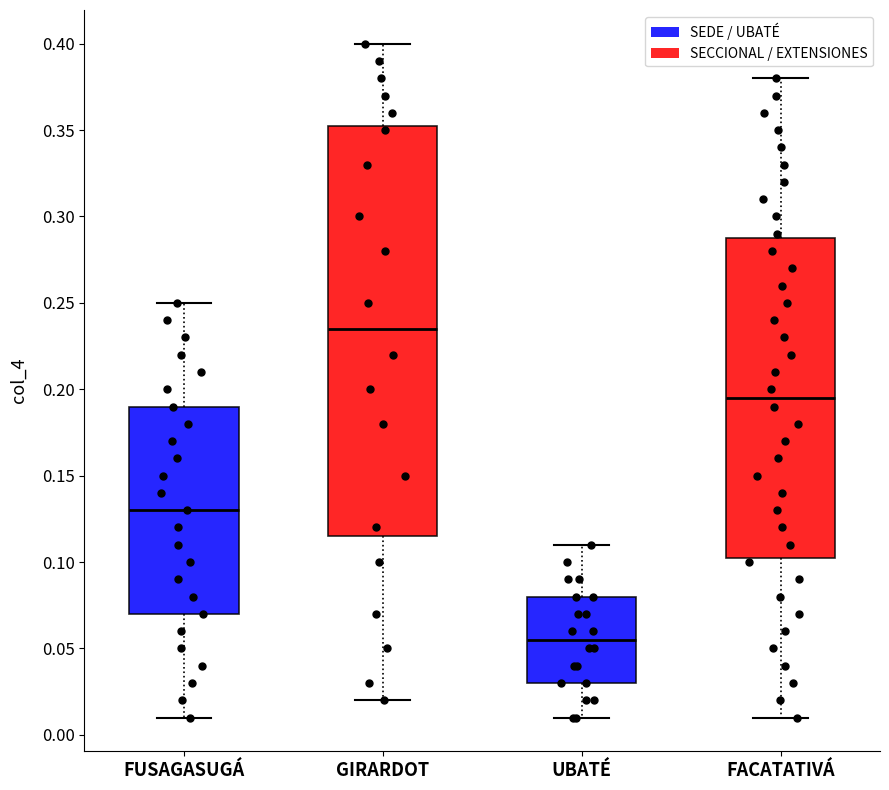

Reading left to right, read every box against the y-axis: the position of its median line, the range the box covers, and the ends of its whiskers. The values are not printed on the chart, so give them approximately, as read against the axis.

FUSAGASUGÁ: median 0.130, box 0.070 to 0.190, whiskers 0.010 to 0.250
GIRARDOT: median 0.235, box 0.115 to 0.355, whiskers 0.020 to 0.400
UBATÉ: median 0.055, box 0.030 to 0.080, whiskers 0.010 to 0.110
FACATATIVÁ: median 0.195, box 0.105 to 0.290, whiskers 0.010 to 0.380